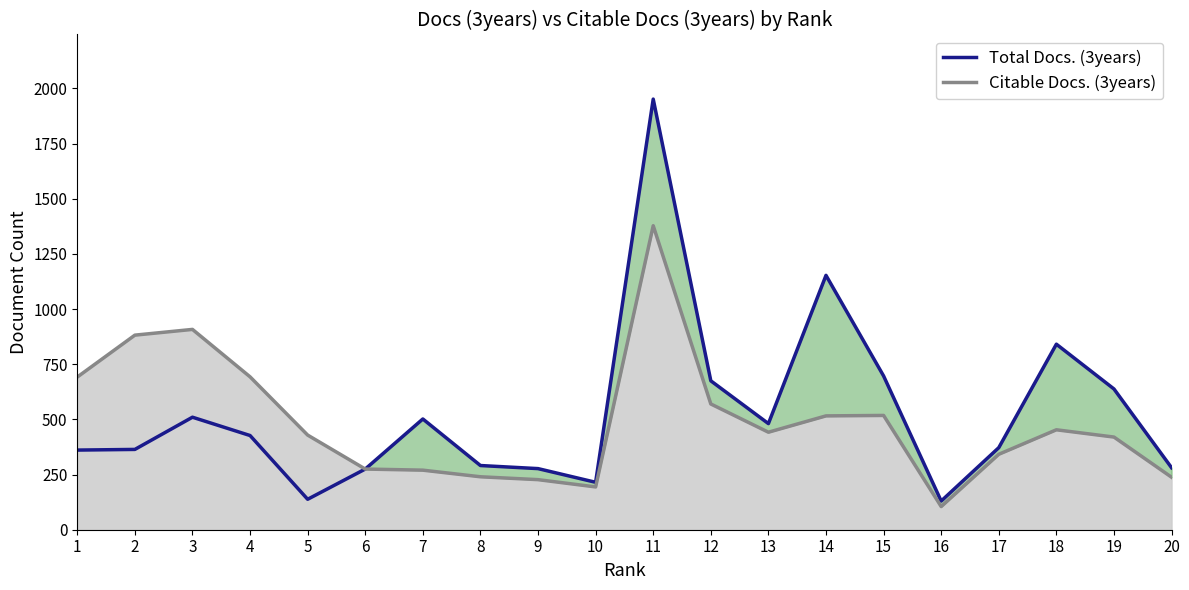

At which label does Total Docs. (3years) first exceed 427?

3